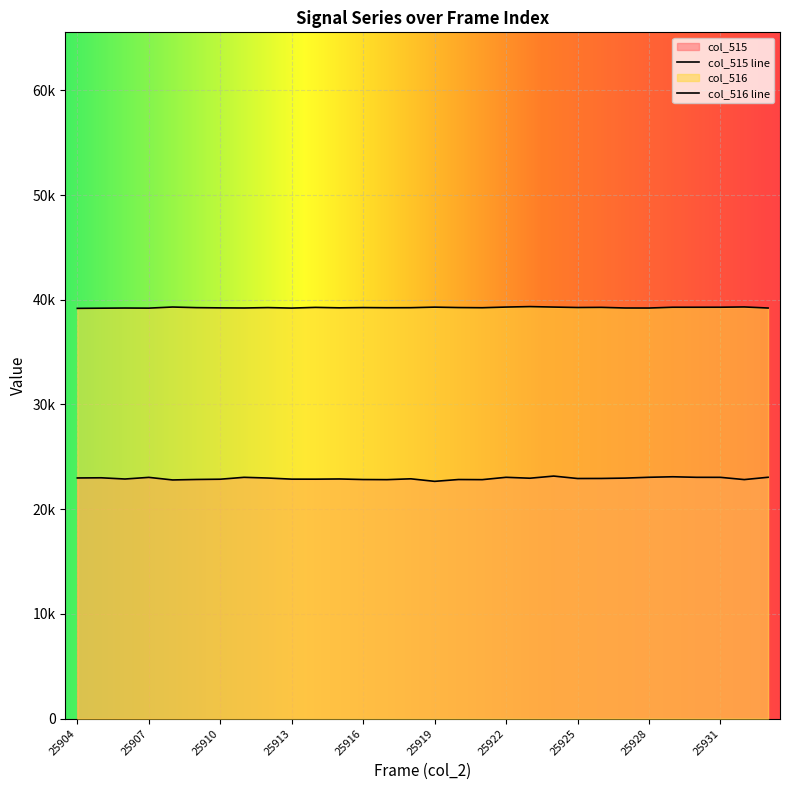

Which series has the widest spread of values?

col_515